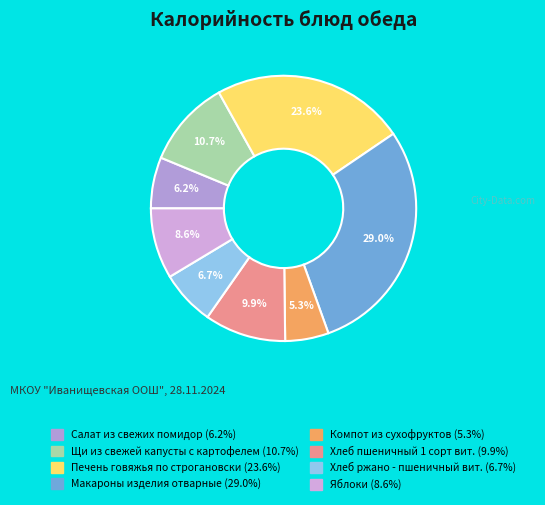

Between Салат из свежих помидор and Компот из сухофруктов, which is larger?

Салат из свежих помидор